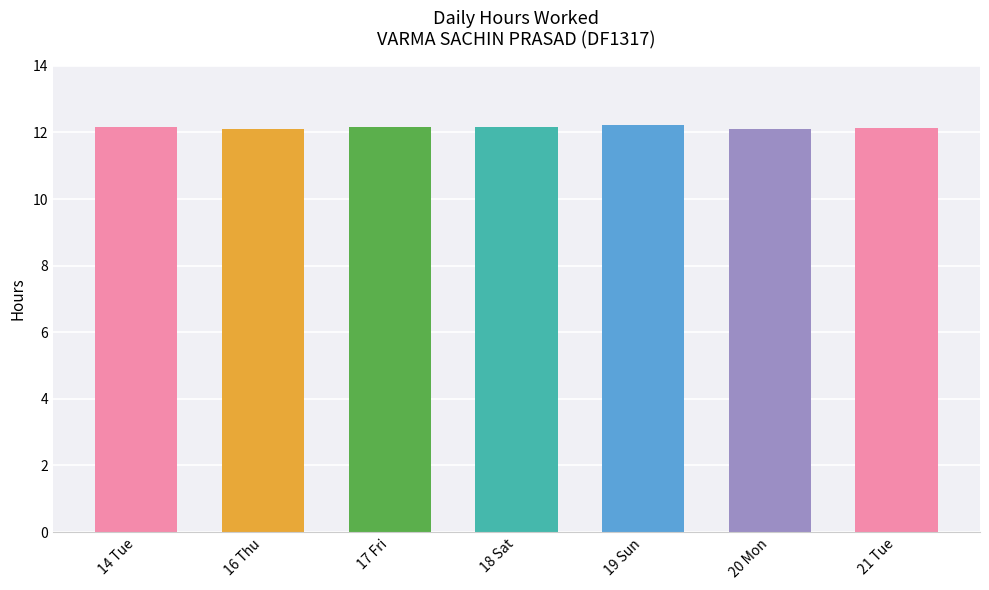

What is the ratio of the value at 16 Thu to the value at 21 Tue?

1.0